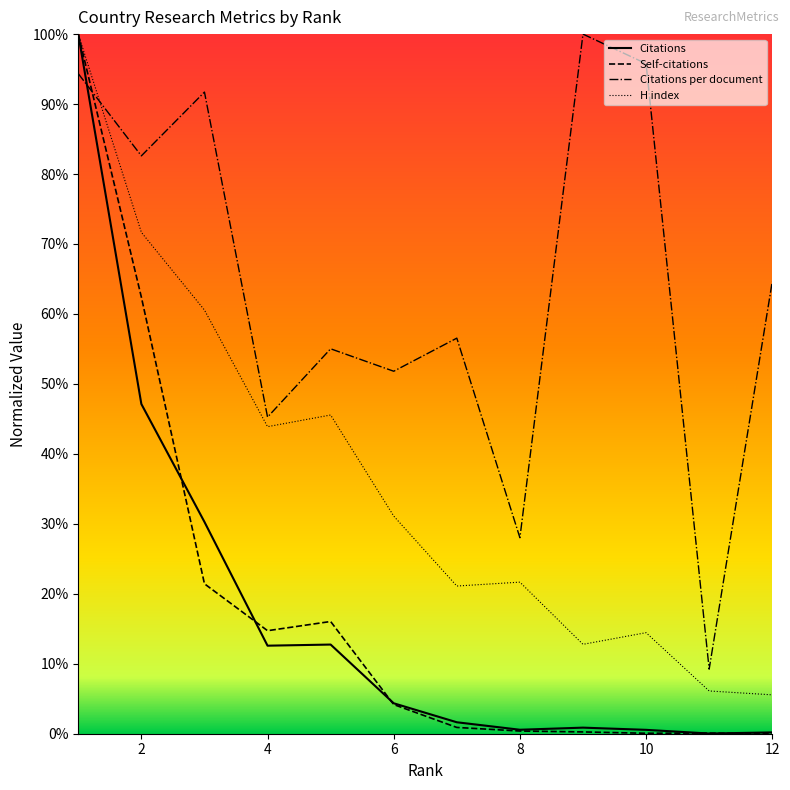

What is the highest value of the H index series?

100.0